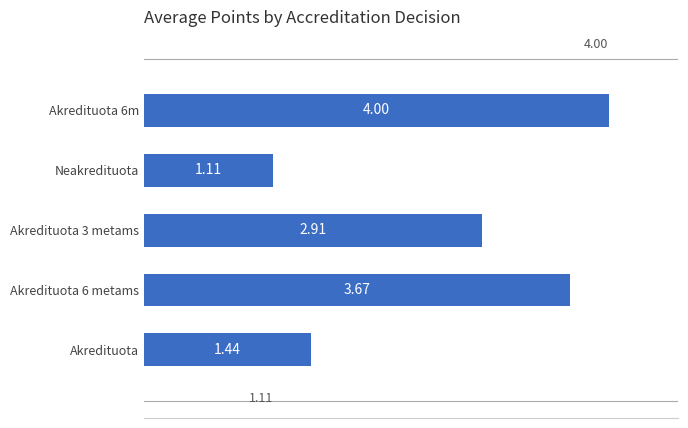

At which label is the value closest to 2?

Akredituota